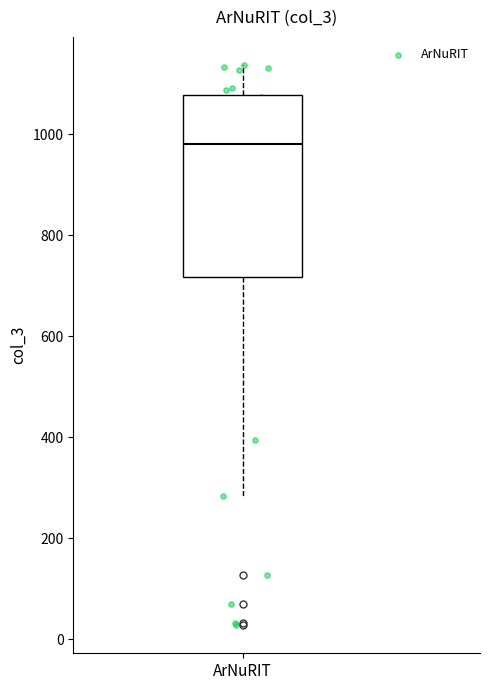

Read this box plot against the y-axis: the position of the median line, the range covered by the box, and the ends of both whiskers. The values are not printed on the chart, so give them approximately, as read against the axis.

median 980, box 720 to 1080, whiskers 280 to 1140